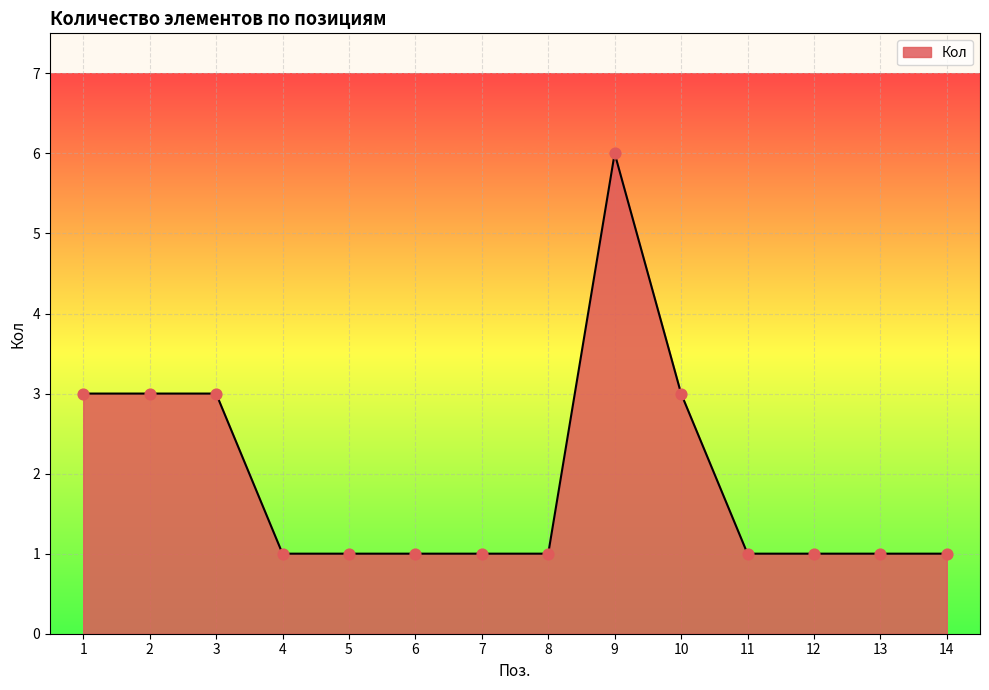

Between 3 and 8, which is larger?

3